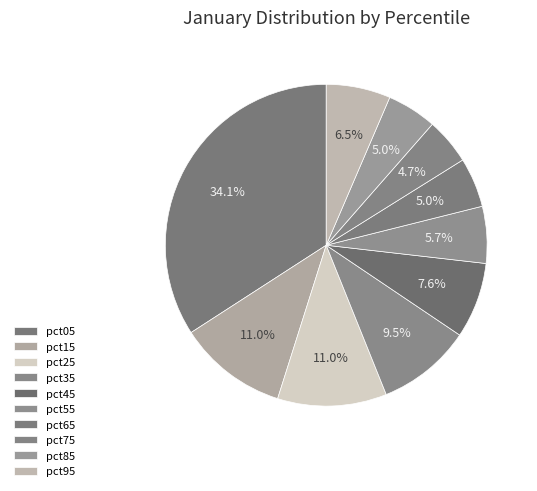

How many segments does this pie chart have?

10